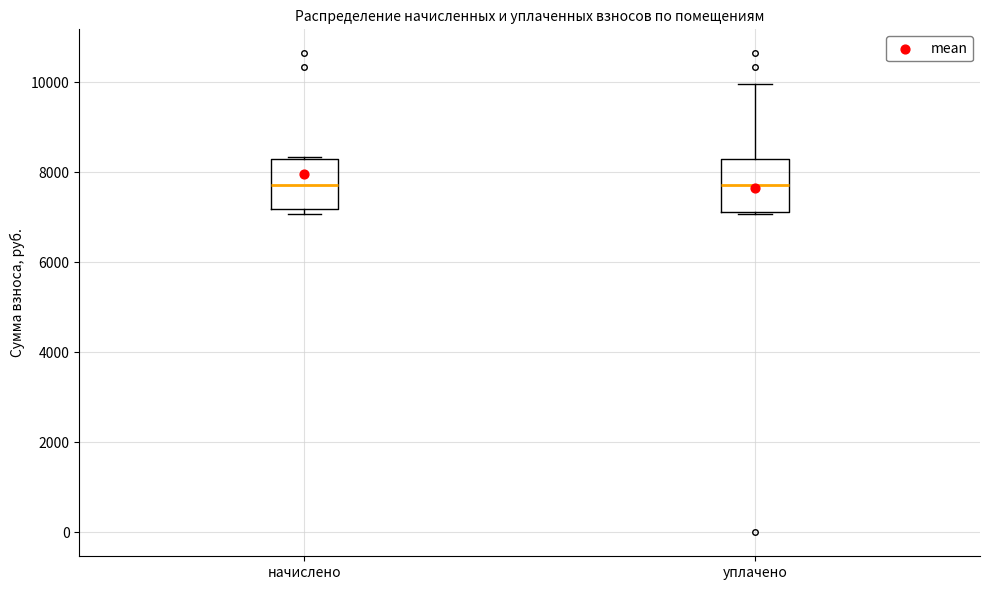

Reading left to right, read every box against the y-axis: the position of its median line, the range the box covers, and the ends of its whiskers. The values are not printed on the chart, so give them approximately, as read against the axis.

начислено: median 7800, box 7200 to 8200, whiskers 7000 to 8400
уплачено: median 7800, box 7200 to 8200, whiskers 7000 to 10000